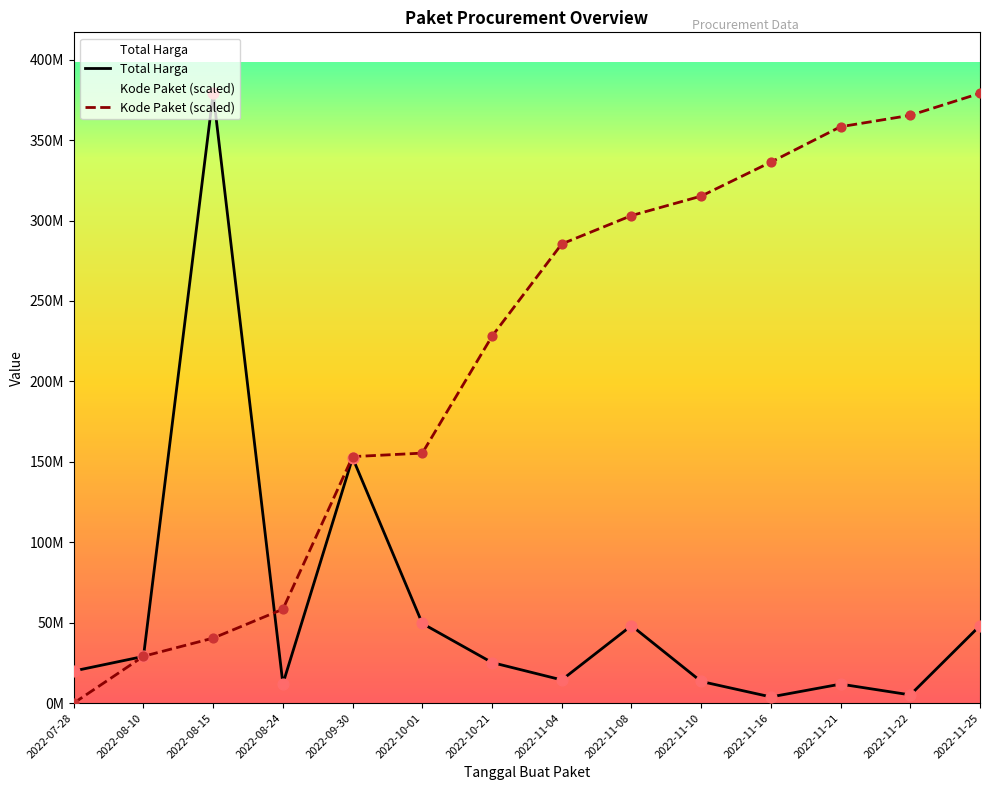

What is the total value across all series at 2022-11-16?

340128661.3